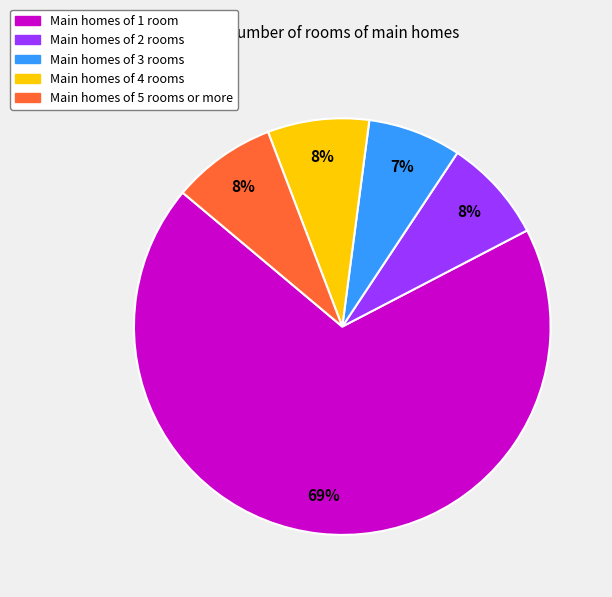

To the nearest percent, what is the difference between the largest and smallest slice percentages?

62%